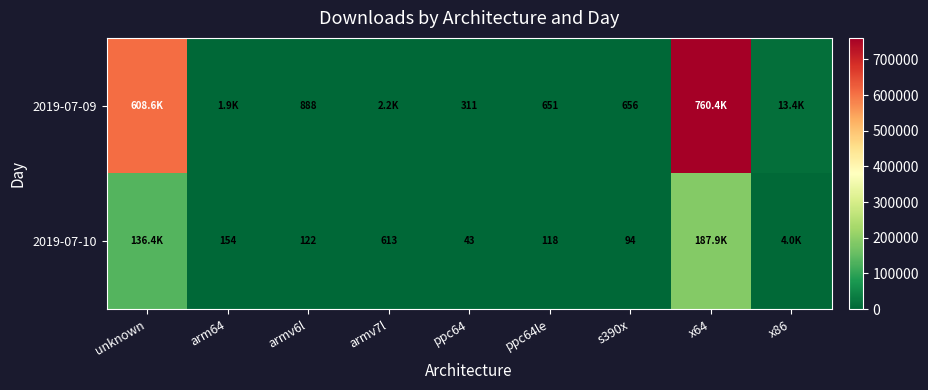

How many values in the 2019-07-10 series exceed 154?

4